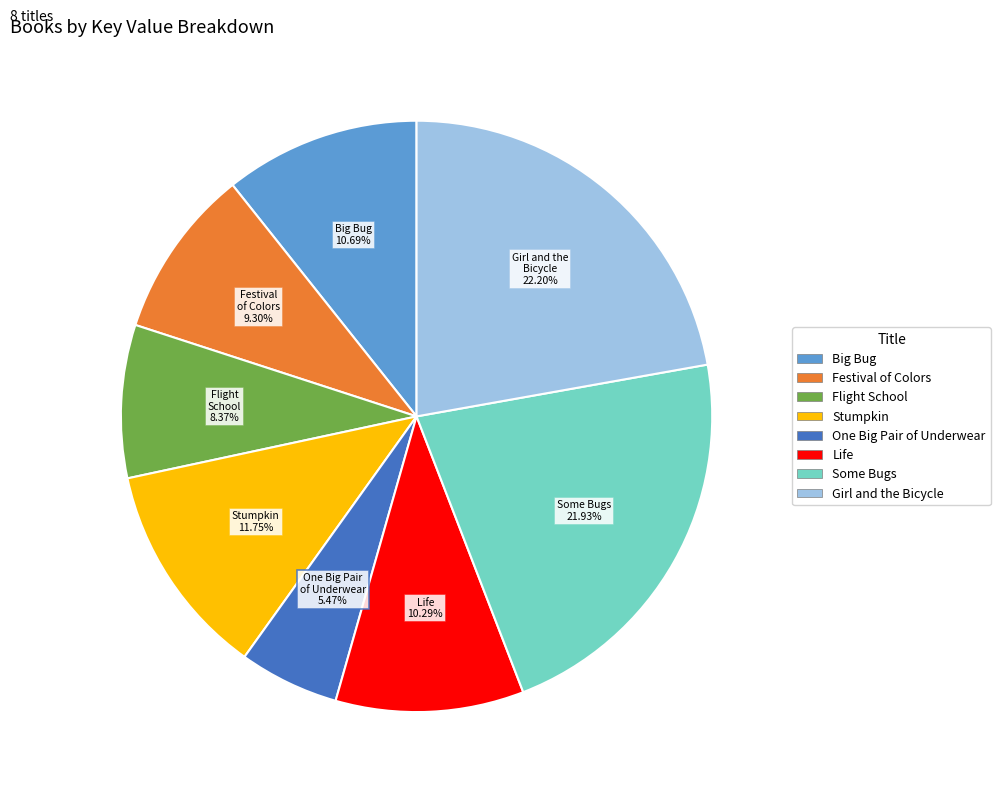

Is the sum of One Big Pair of Underwear and Stumpkin greater than half?

No